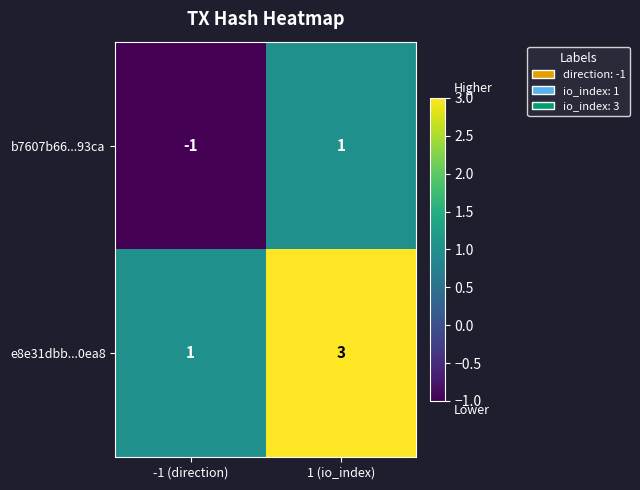

What value does the e8e31dbb...0ea8 series have at 1 (io_index)?

3